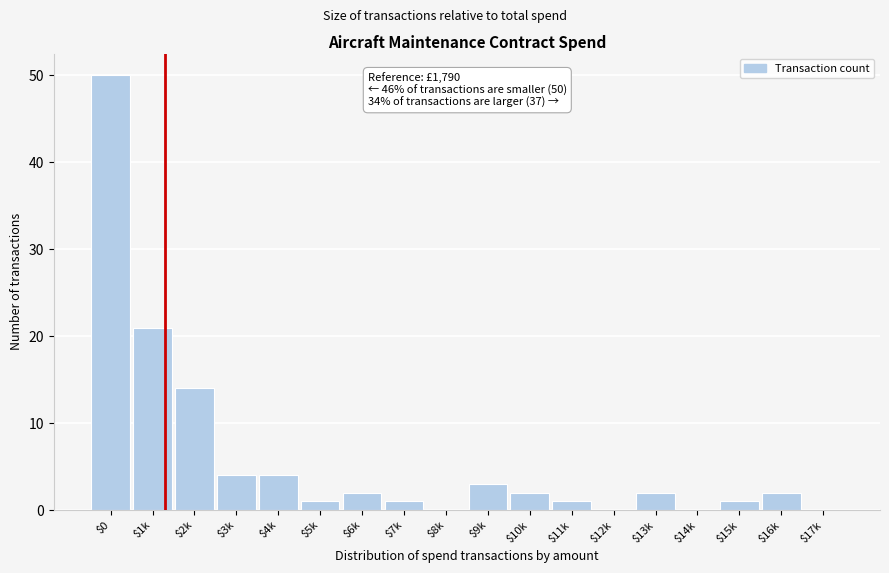

What is the maximum value shown in the chart?

50